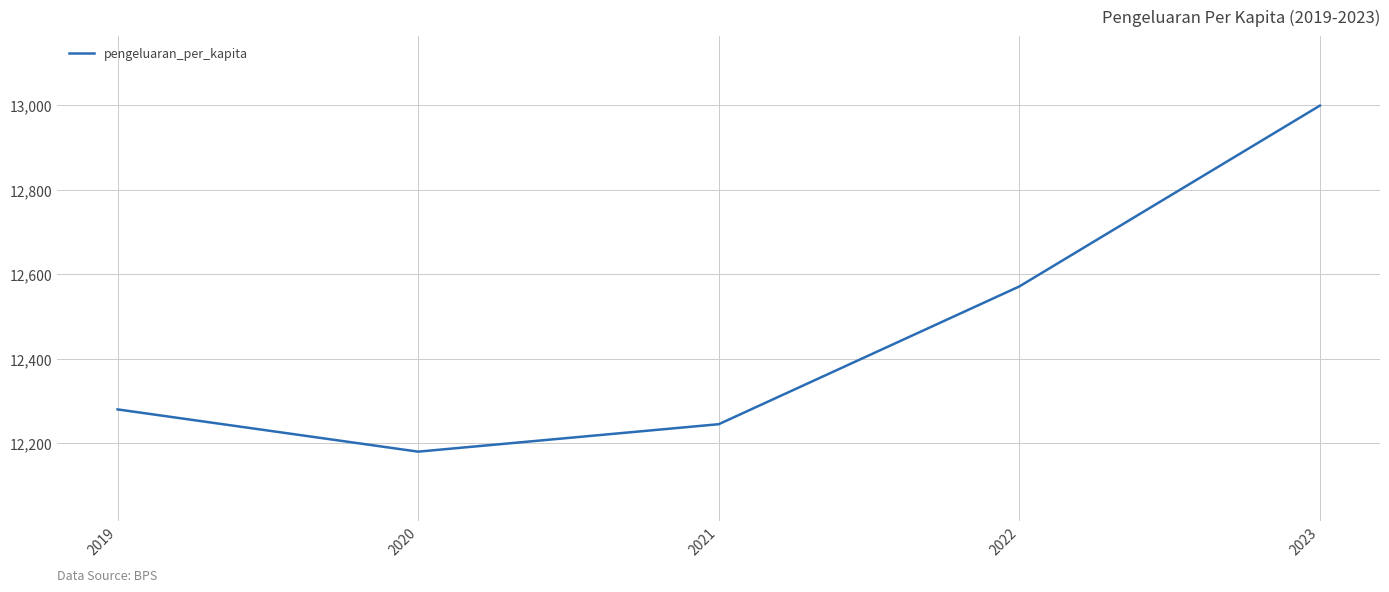

What is the difference between the second highest and minimum values?

391